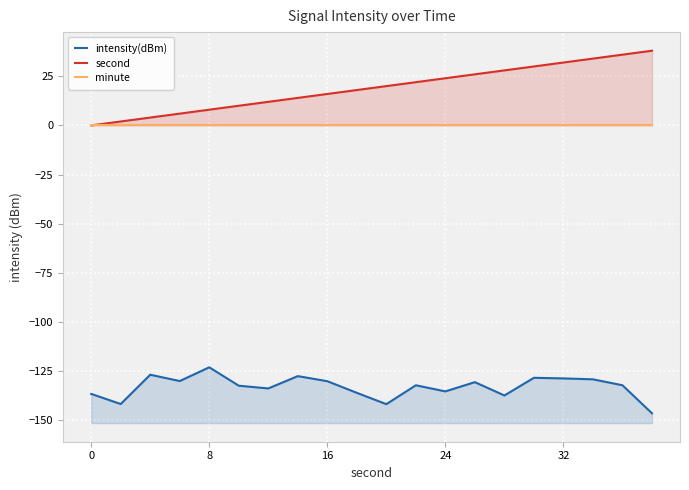

At how many categories does at least one series exceed -96?

20